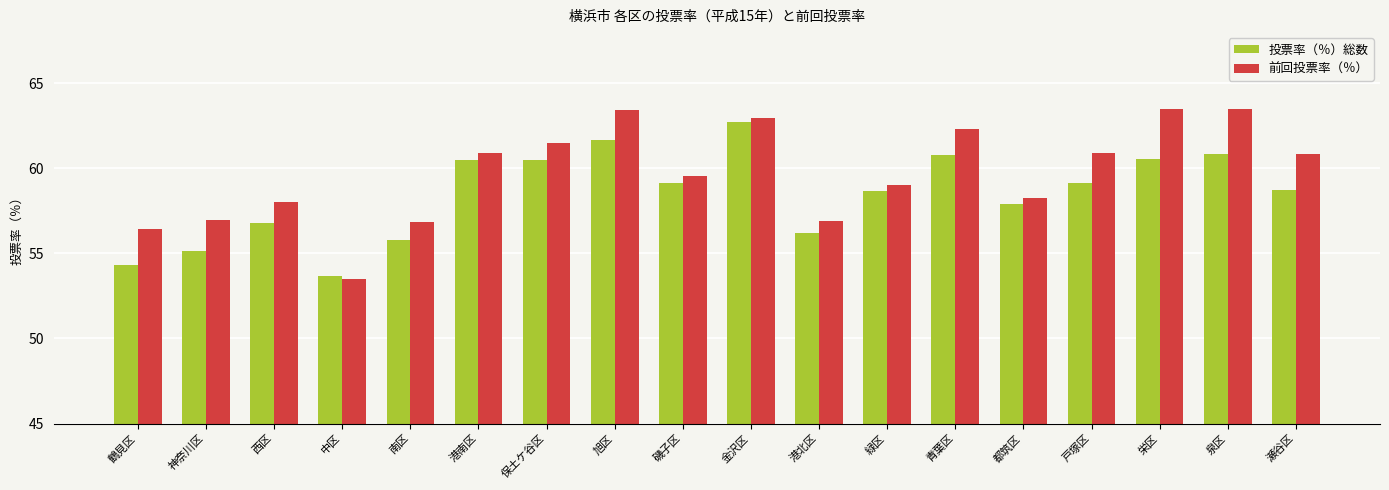

What are all the series names shown in the legend?

投票率（％）総数, 前回投票率（％）